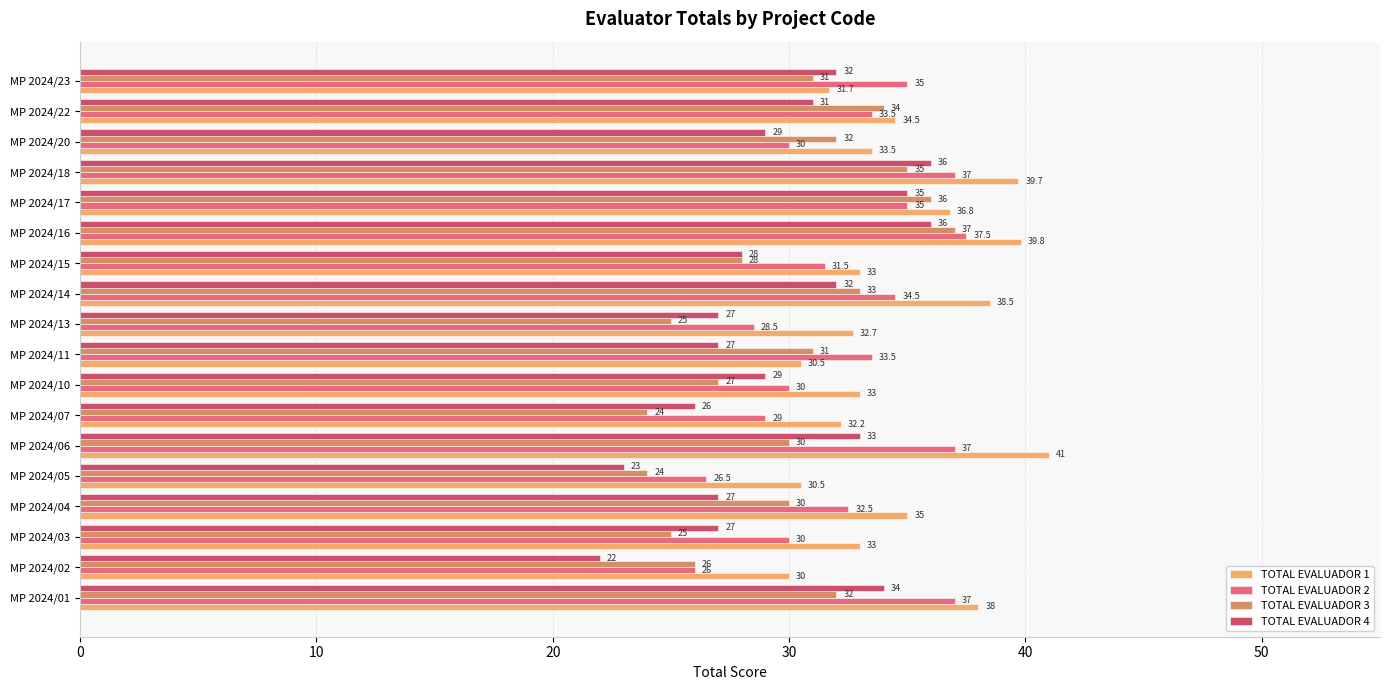

Which series has the largest range (max minus min)?

TOTAL EVALUADOR 4